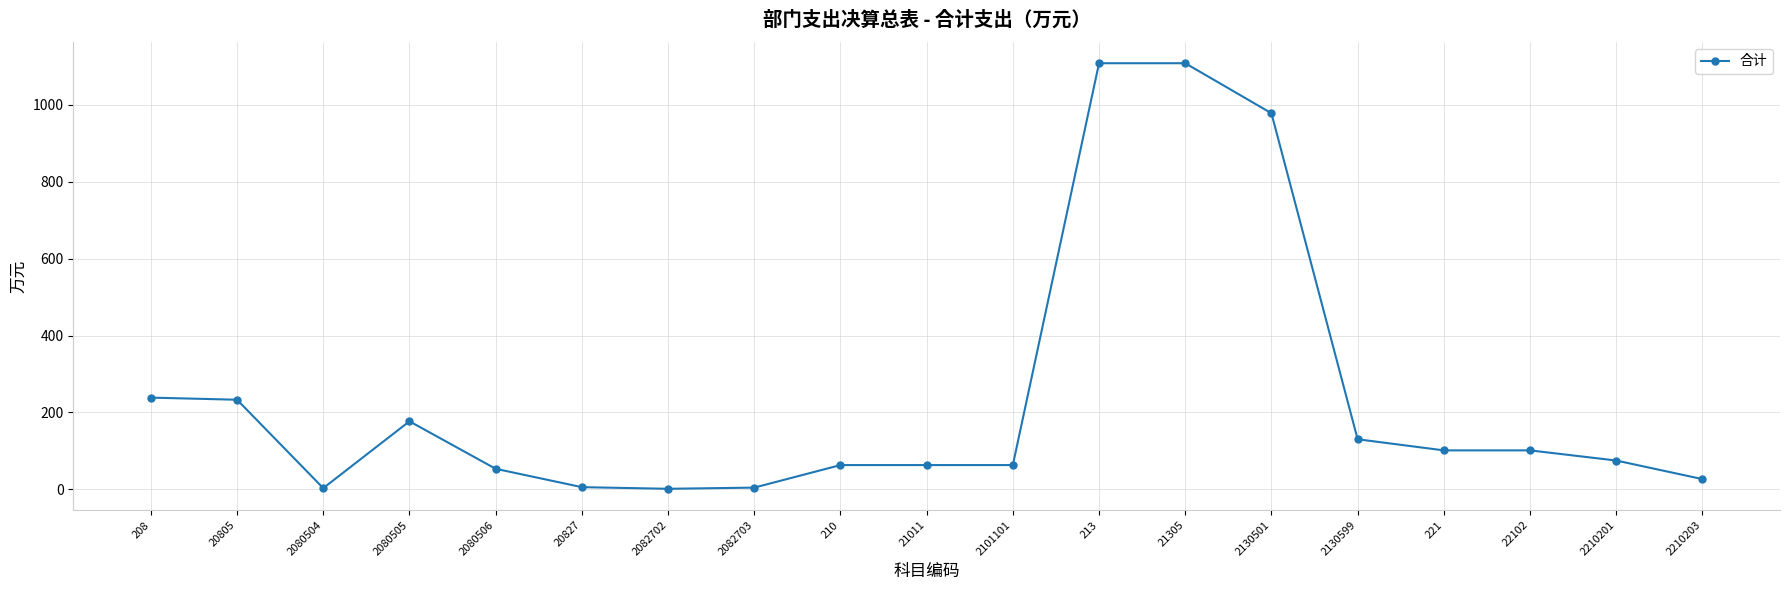

What is the minimum value shown in the chart?

1.2